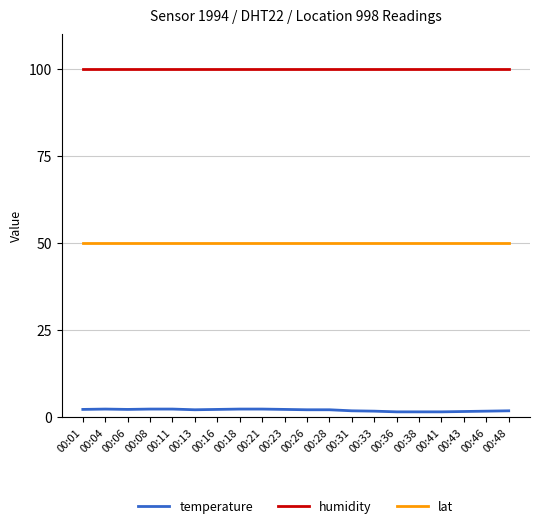

True or false: humidity and temperature cross at least once.

False